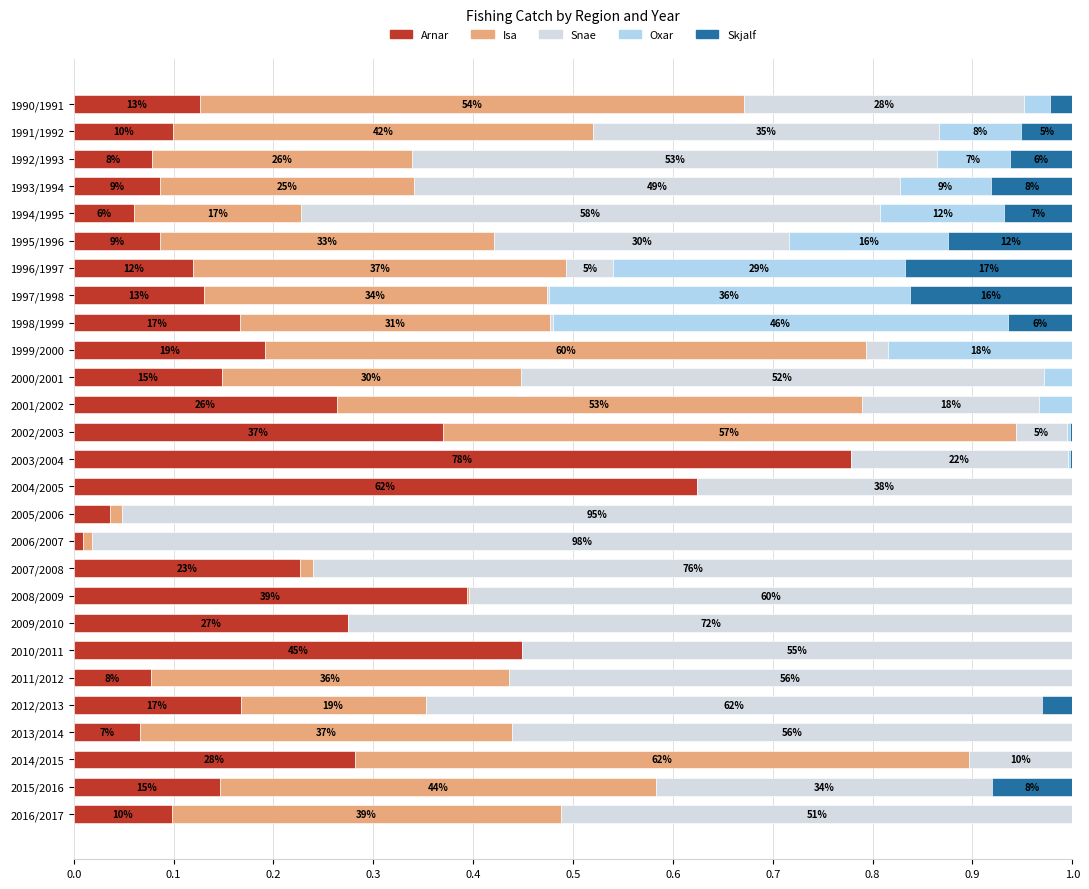

What are all the series names shown in the legend?

Arnar, Isa, Snae, Oxar, Skjalf